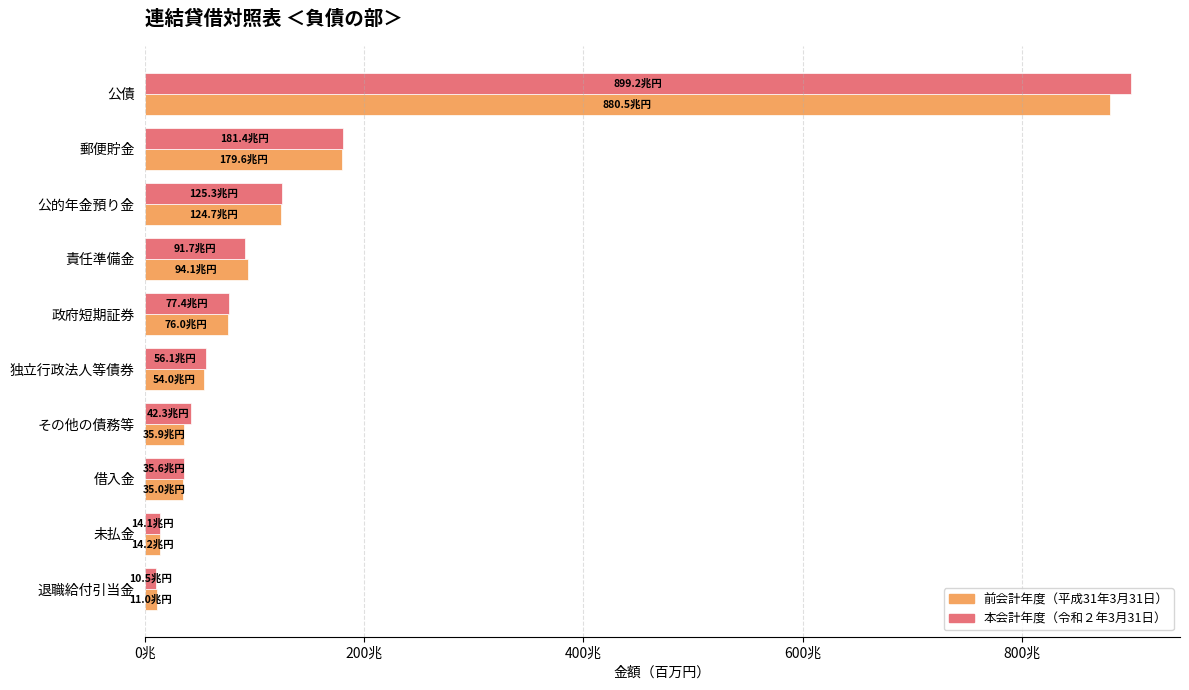

Where is 本会計年度（令和２年3月31日） nearest to the value 454819151?

郵便貯金